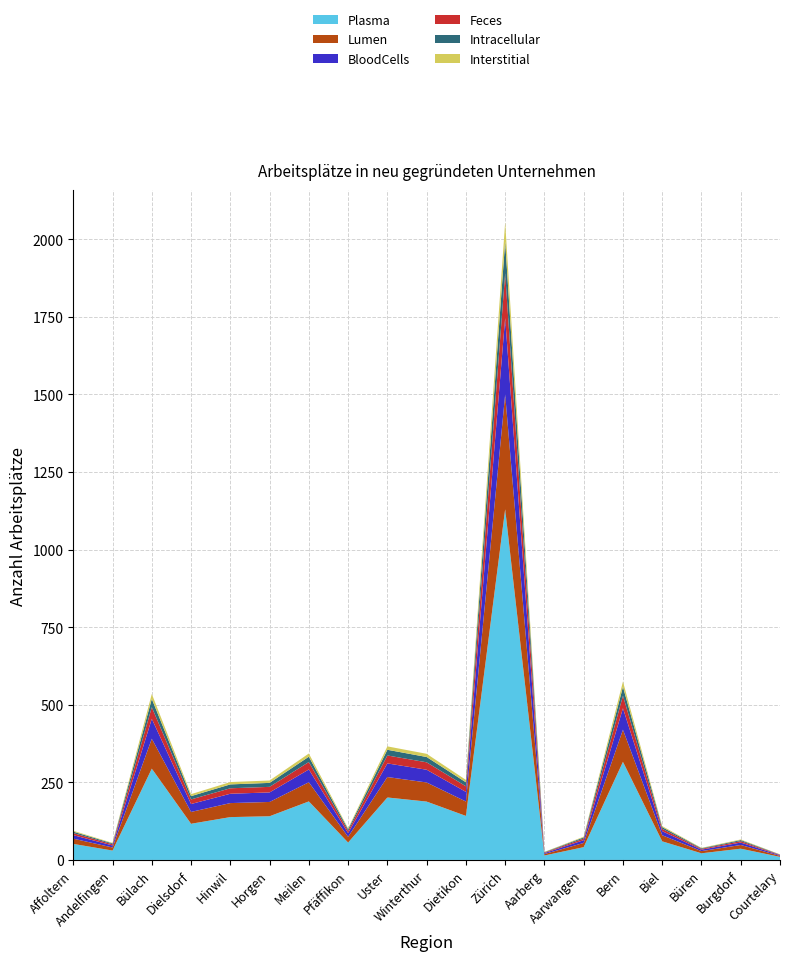

At which category is the sum across all series the highest?

Zürich